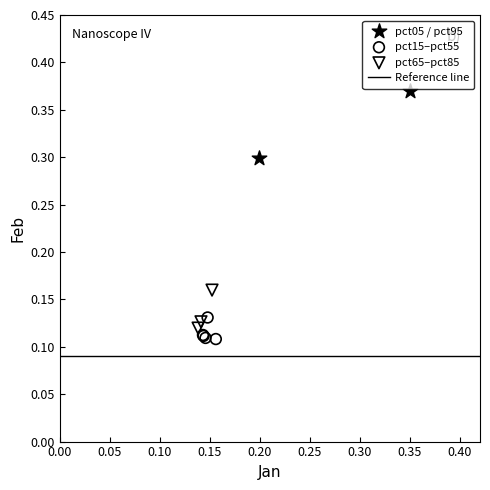

Which series has the largest Y range (max minus min)?

pct05 / pct95